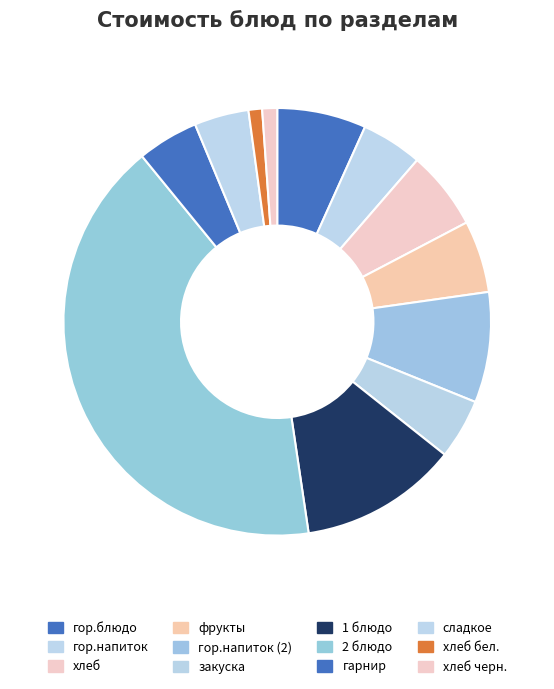

Approximately how many times larger is the value at 1 блюдо compared to гор.блюдо?

1.8